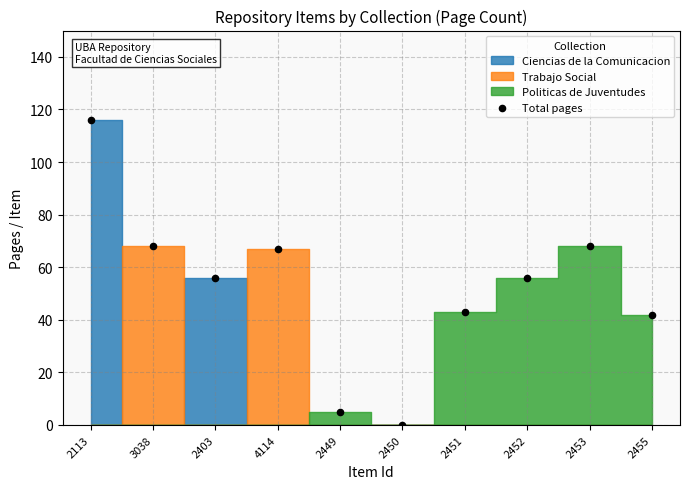

What is the average Y value?

52